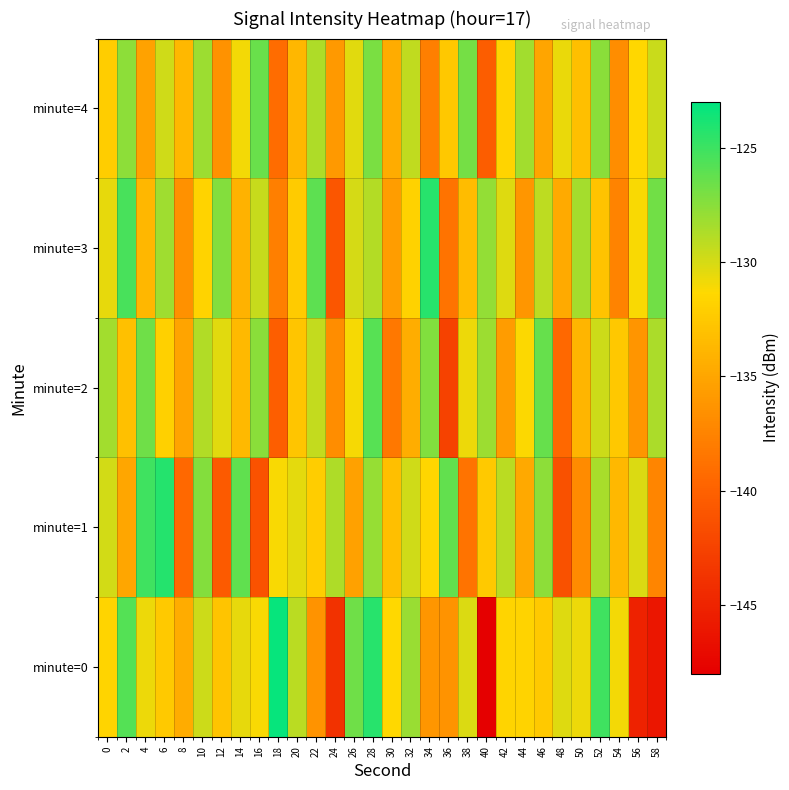

Which has a higher value, 32 or 8?

32